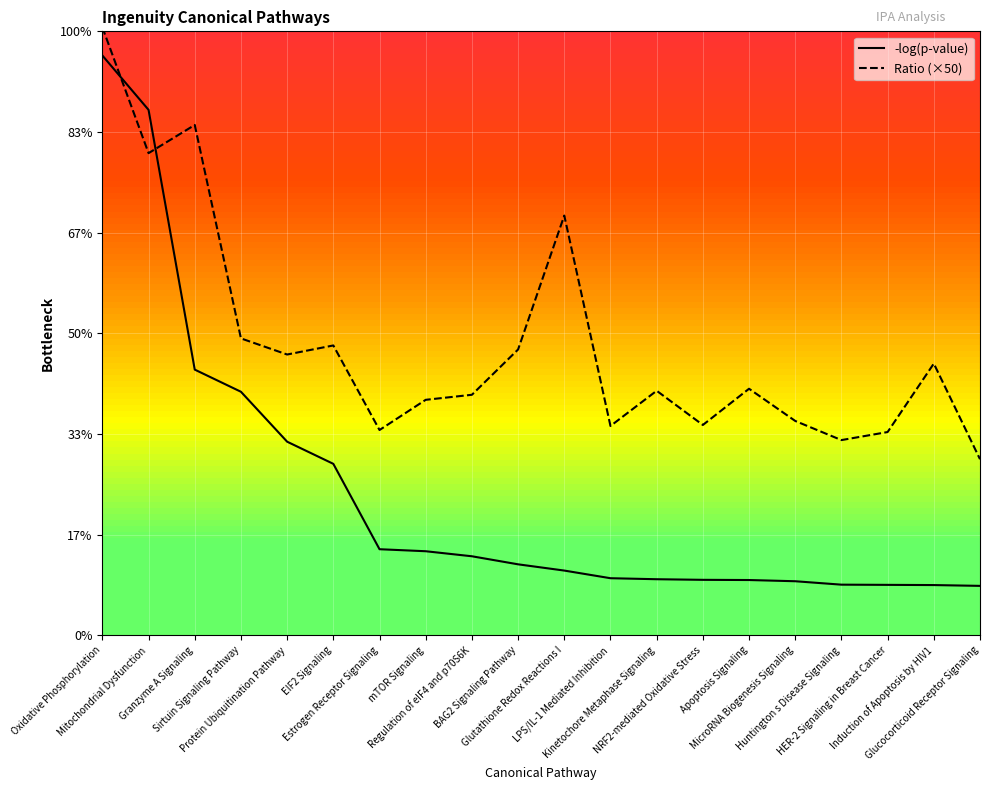

Where is the first local minimum for Ratio (×50)?

Mitochondrial Dysfunction